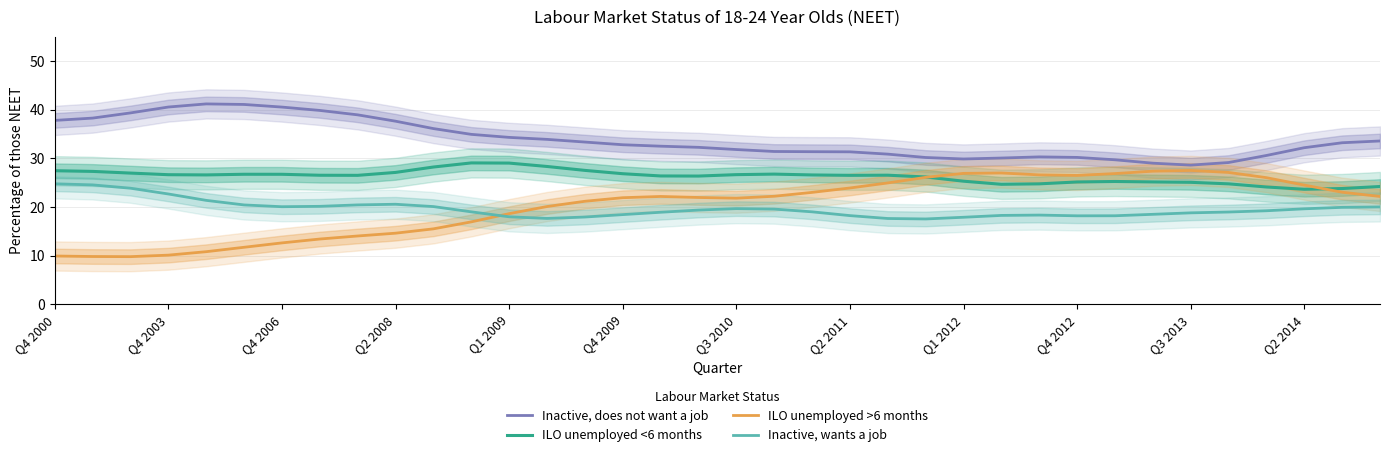

List the series in order of their peak value, highest first.

Inactive, does not want a job, ILO unemployed <6 months, ILO unemployed >6 months, Inactive, wants a job